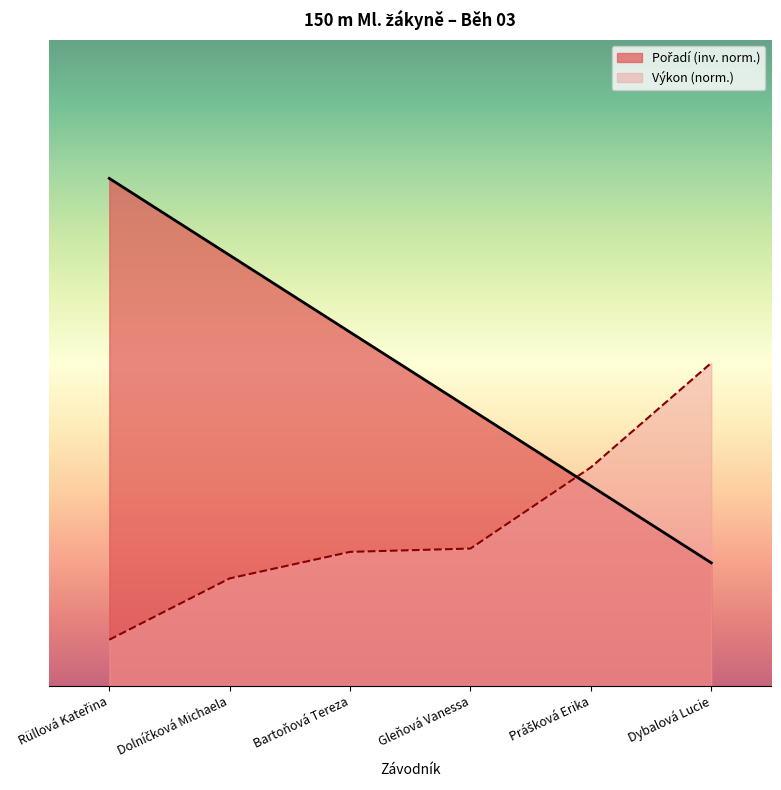

Rank the series by their average value, from lowest to highest.

Výkon, Pořadí